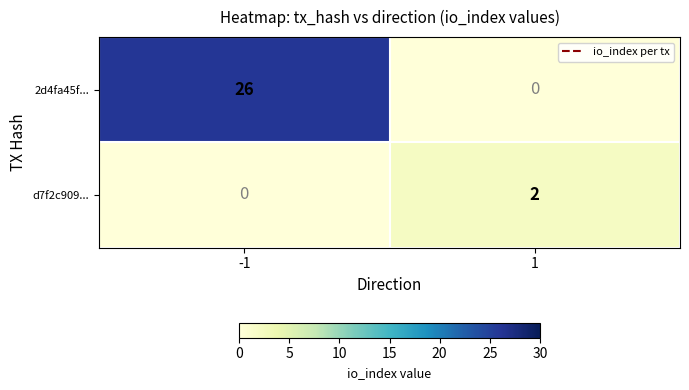

What is the greatest value displayed?

26